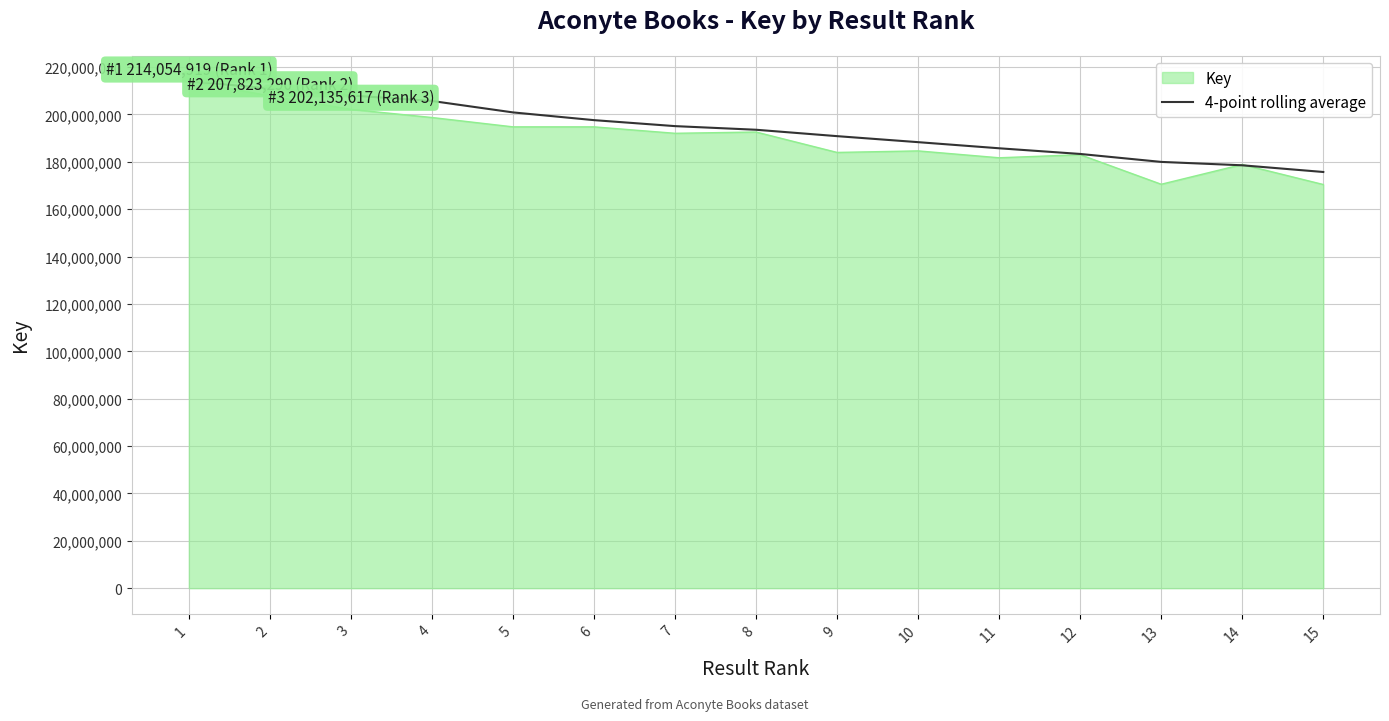

What is the spread (max minus min) of values at 9?

6875083.0